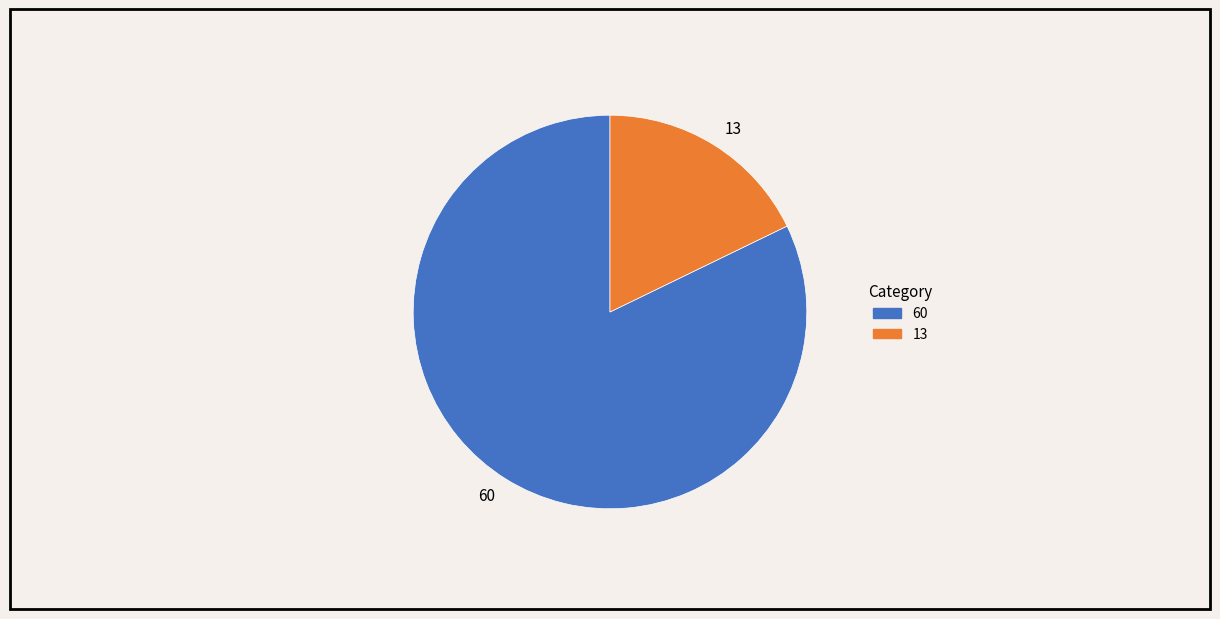

What is the ratio of the value at 13 to the value at 60?

0.2